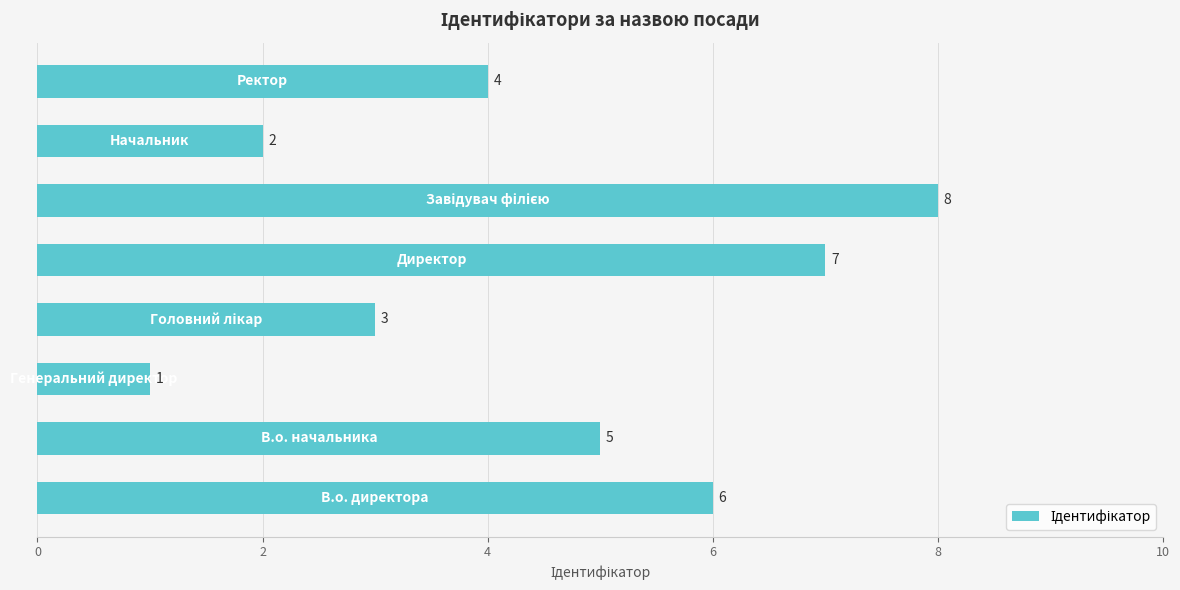

How many values are between 3 and 7?

5